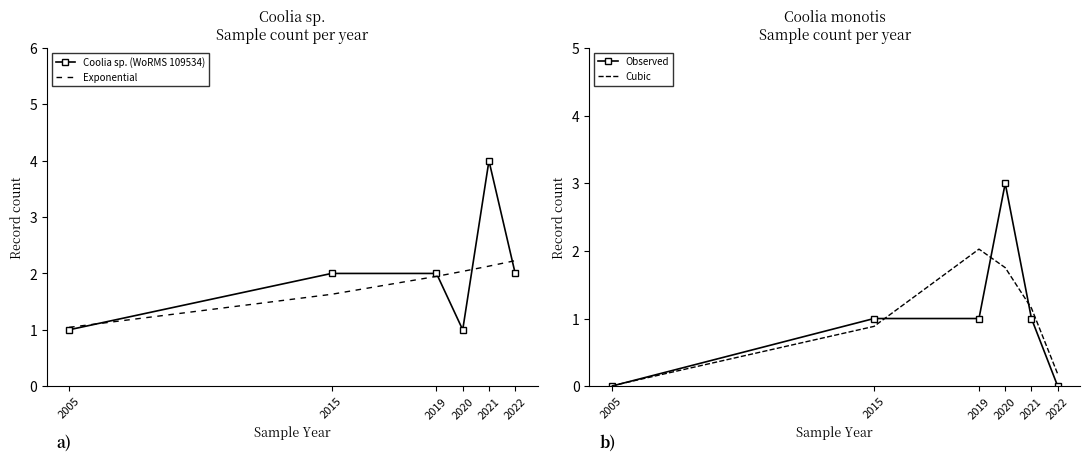

At how many categories does at least one series exceed 0?

6